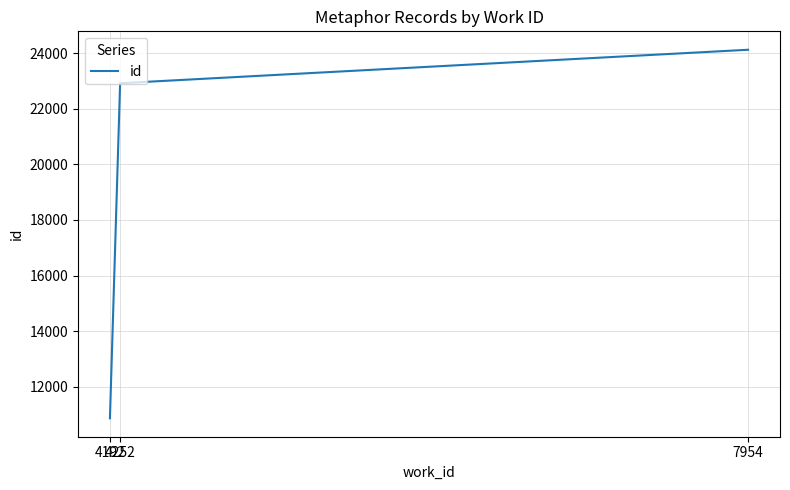

Approximately how many times larger is the value at 4192 compared to 4252?

0.5